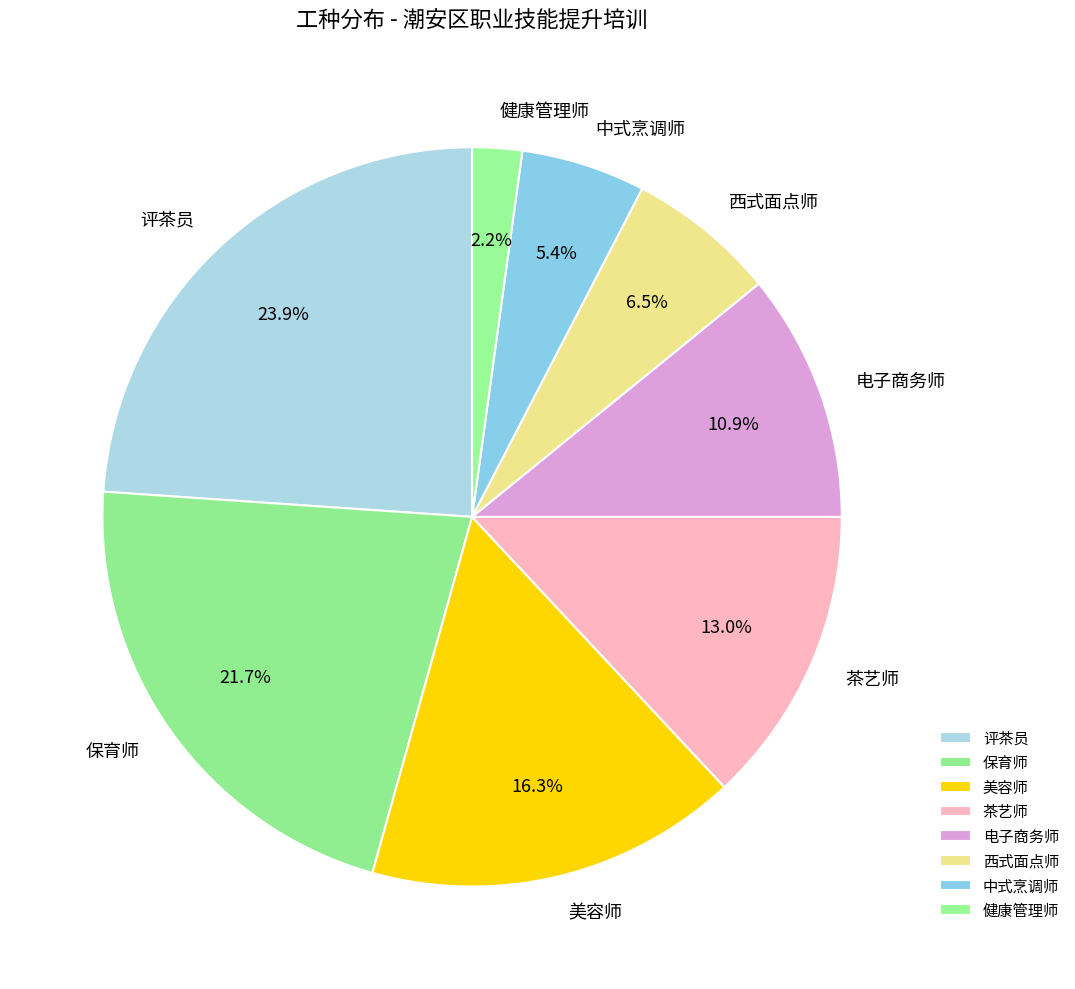

To the nearest percent, what is the difference between the 美容师 and 电子商务师 slice percentages?

5%